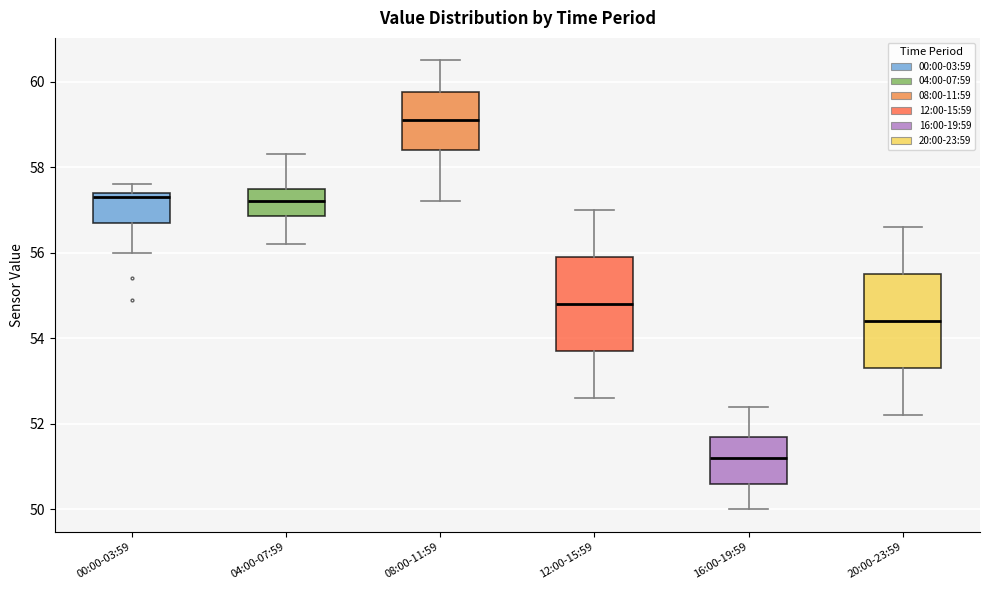

Which box has the highest median line?

08:00-11:59